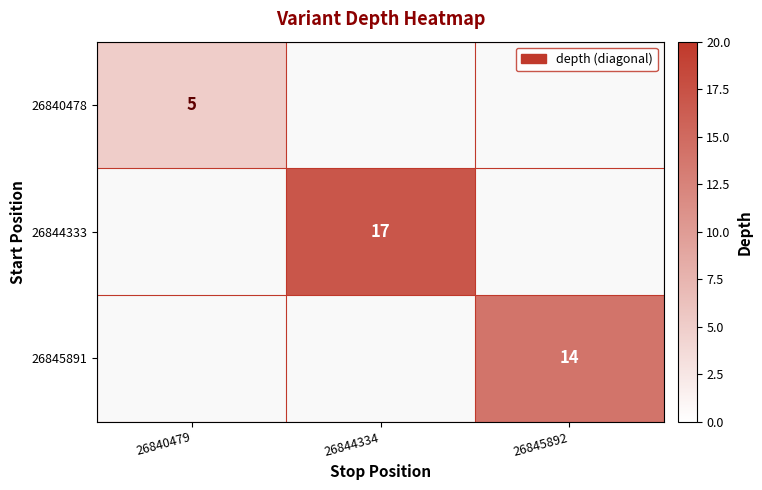

True or false: 26844333 has a value of 17 at 26844334.

True